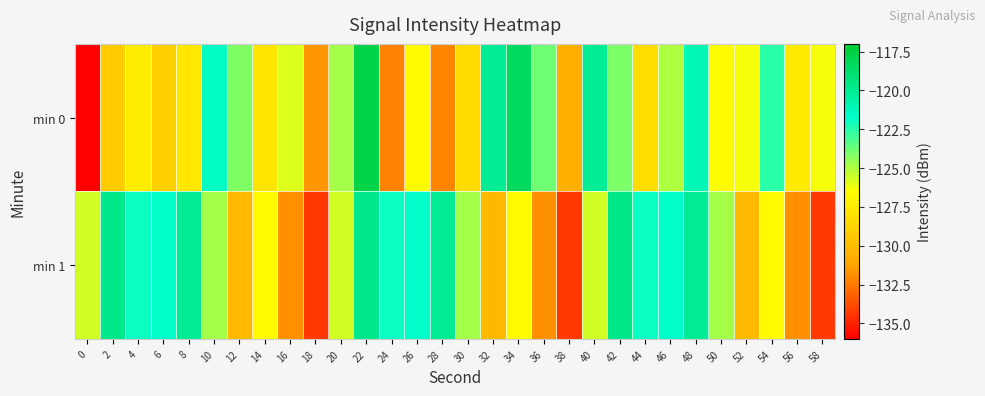

Reading left to right, transcribe all the data shown in this chart.

min 0: 0=-136.3	2=-129.2	4=-127.4	6=-129.0	8=-127.7	10=-121.5	12=-124.2	14=-127.9	16=-125.8	18=-131.7	20=-124.8	22=-117.7	24=-132.2	26=-126.7	28=-132.2	30=-128.4	32=-120.1	34=-118.4	36=-123.8	38=-130.7	40=-120.1	42=-124.1	44=-128.3	46=-125.0	48=-121.0	50=-126.7	52=-126.3	54=-122.6	56=-127.5	58=-126.3
min 1: 0=-125.7	2=-119.7	4=-122.0	6=-121.7	8=-120.0	10=-124.8	12=-130.2	14=-126.8	16=-131.8	18=-134.4	20=-125.7	22=-119.7	24=-122.0	26=-121.7	28=-120.0	30=-124.8	32=-130.2	34=-126.8	36=-131.8	38=-134.4	40=-125.7	42=-119.7	44=-122.0	46=-121.7	48=-120.0	50=-124.8	52=-130.2	54=-126.8	56=-131.8	58=-134.4